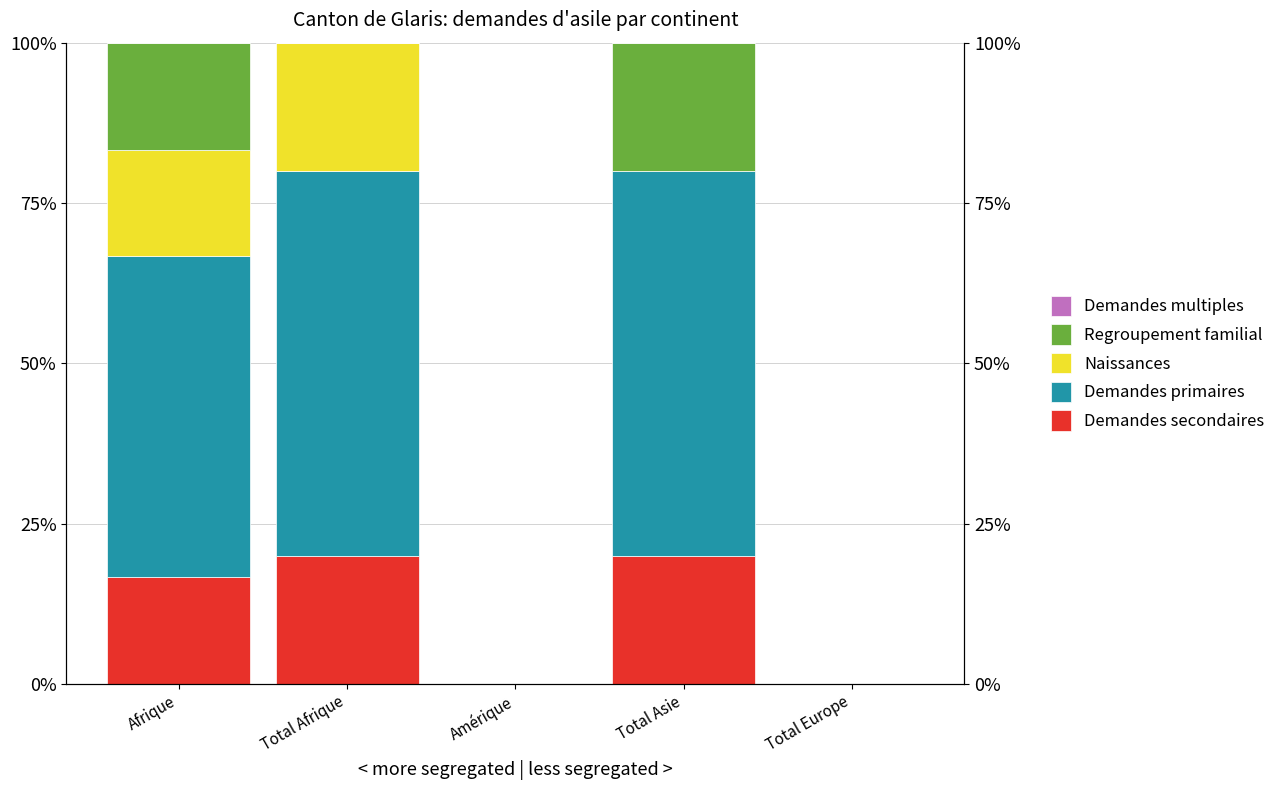

Between Amérique and Total Europe, which series saw the biggest shift?

Demandes secondaires